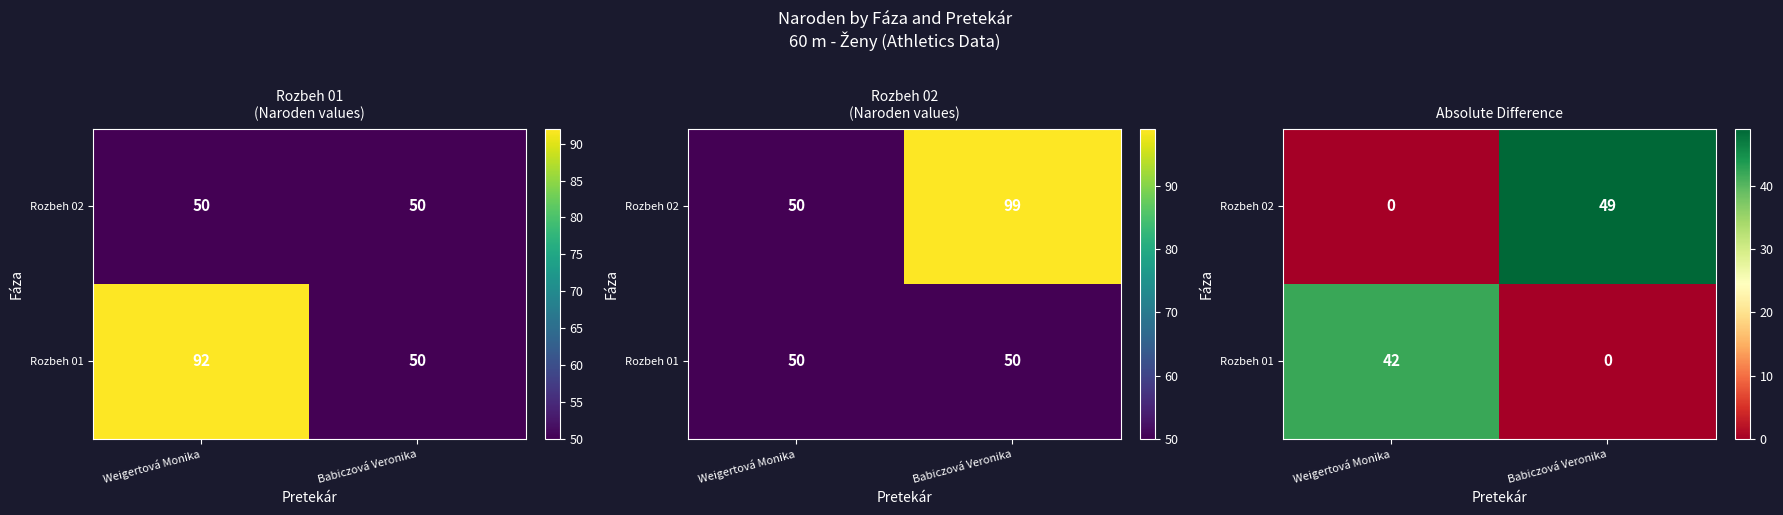

What is the difference between the Rozbeh 02 values at Weigertová Monika and Babiczová Veronika?

49